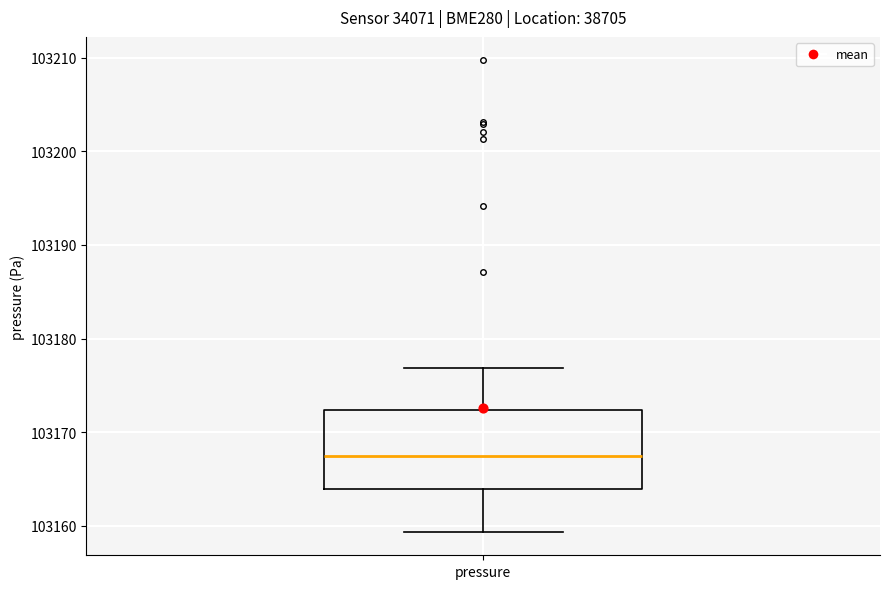

Where is the lower edge of the box for pressure on the y-axis? The values are not printed on the chart, so give them approximately, as read against the axis.

103164